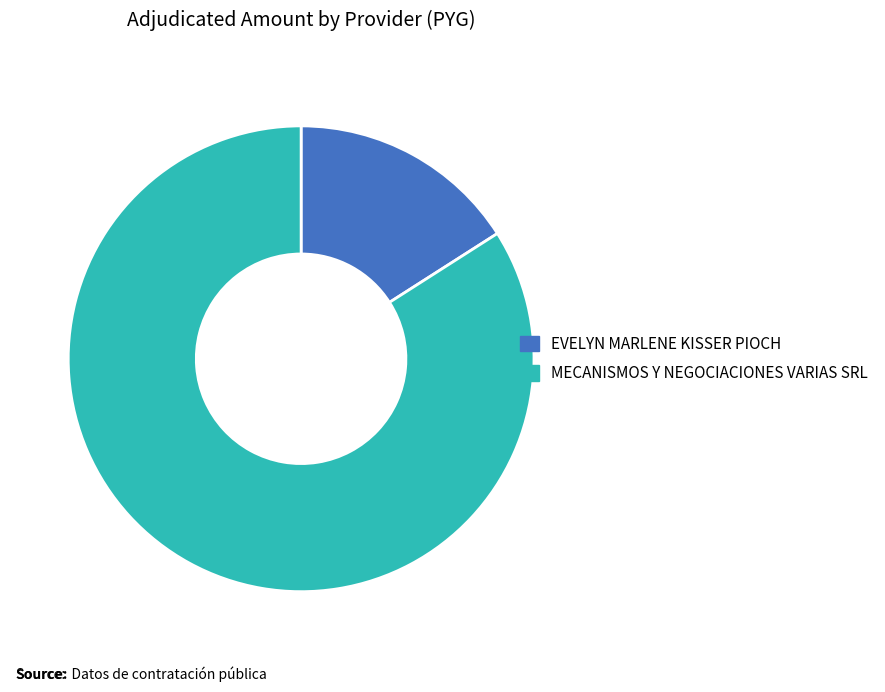

Between MECANISMOS Y NEGOCIACIONES VARIAS SRL and EVELYN MARLENE KISSER PIOCH, which is larger?

MECANISMOS Y NEGOCIACIONES VARIAS SRL